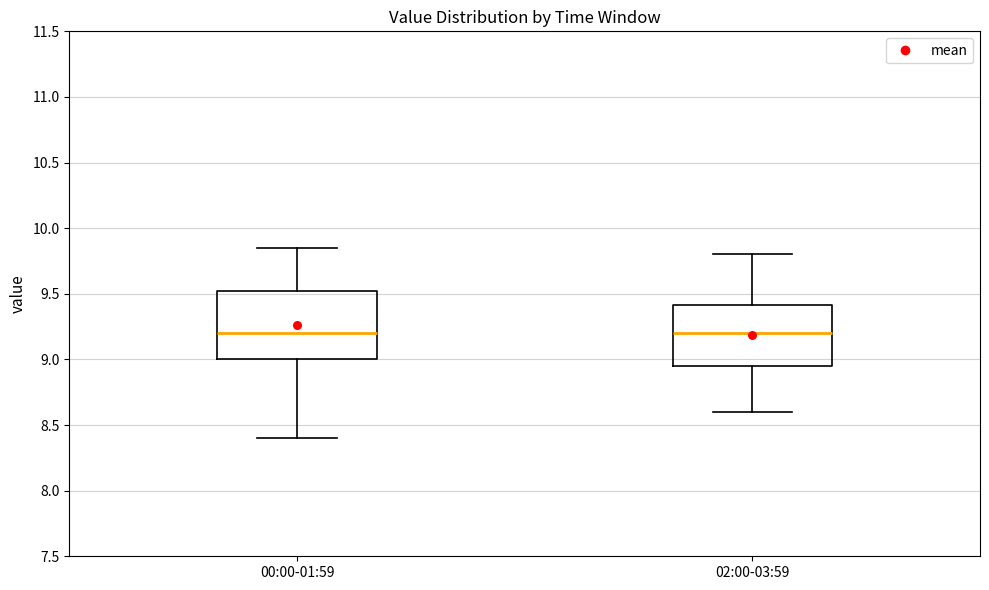

Where does the upper whisker of the box for 02:00-03:59 end on the y-axis? The values are not printed on the chart, so give them approximately, as read against the axis.

9.80